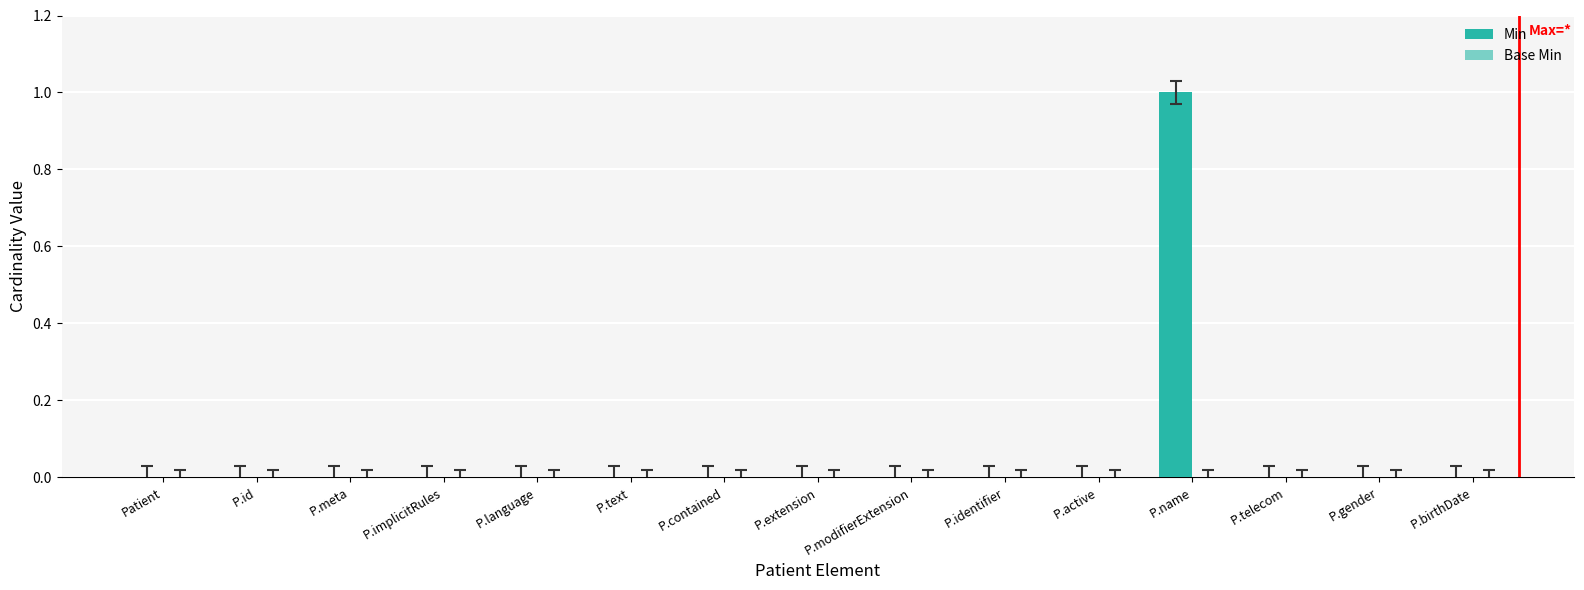

Where is Min nearest to the value 0?

Patient